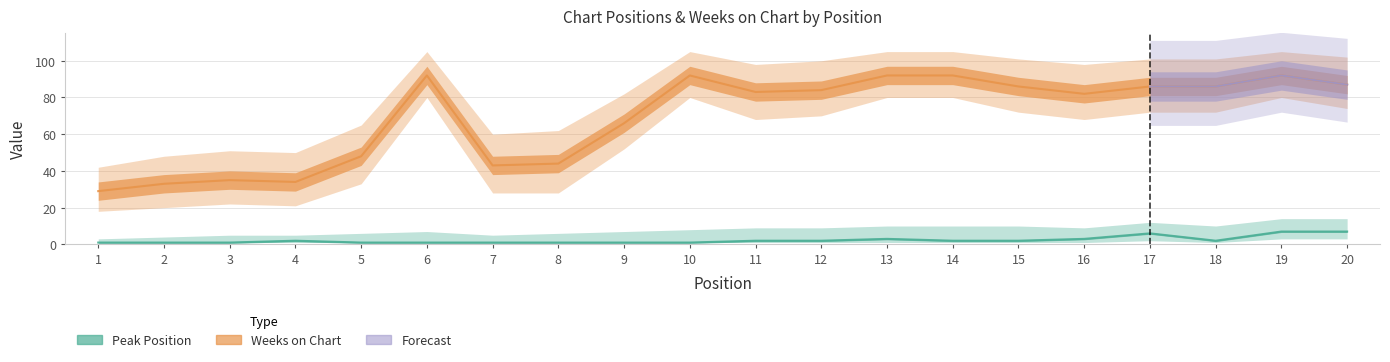

Which series changed the most between 8 and 9?

Weeks on Chart